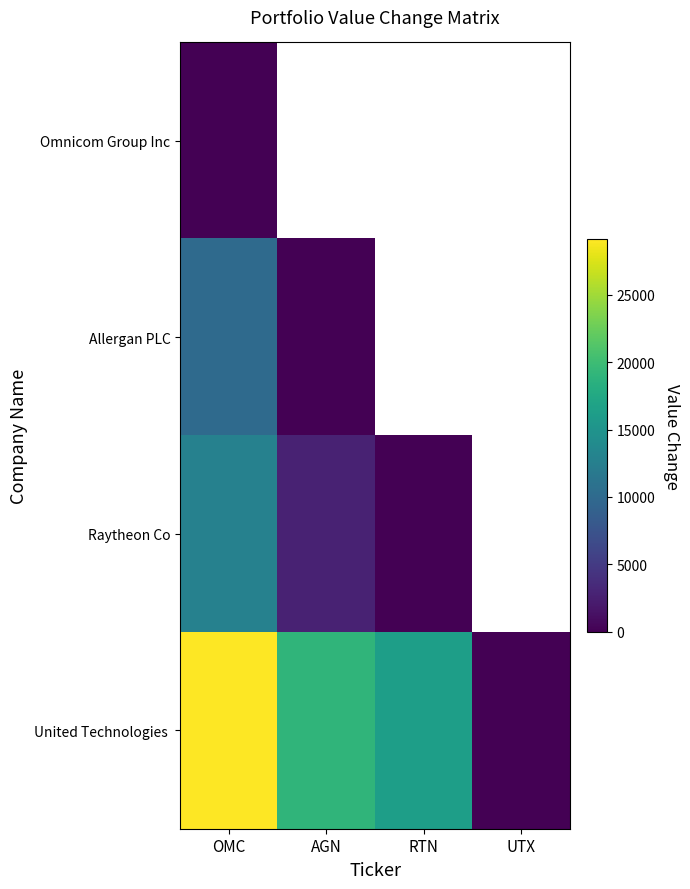

List the series in order of their peak value, lowest first.

Omnicom Group Inc, Allergan PLC, Raytheon Co, United Technologies